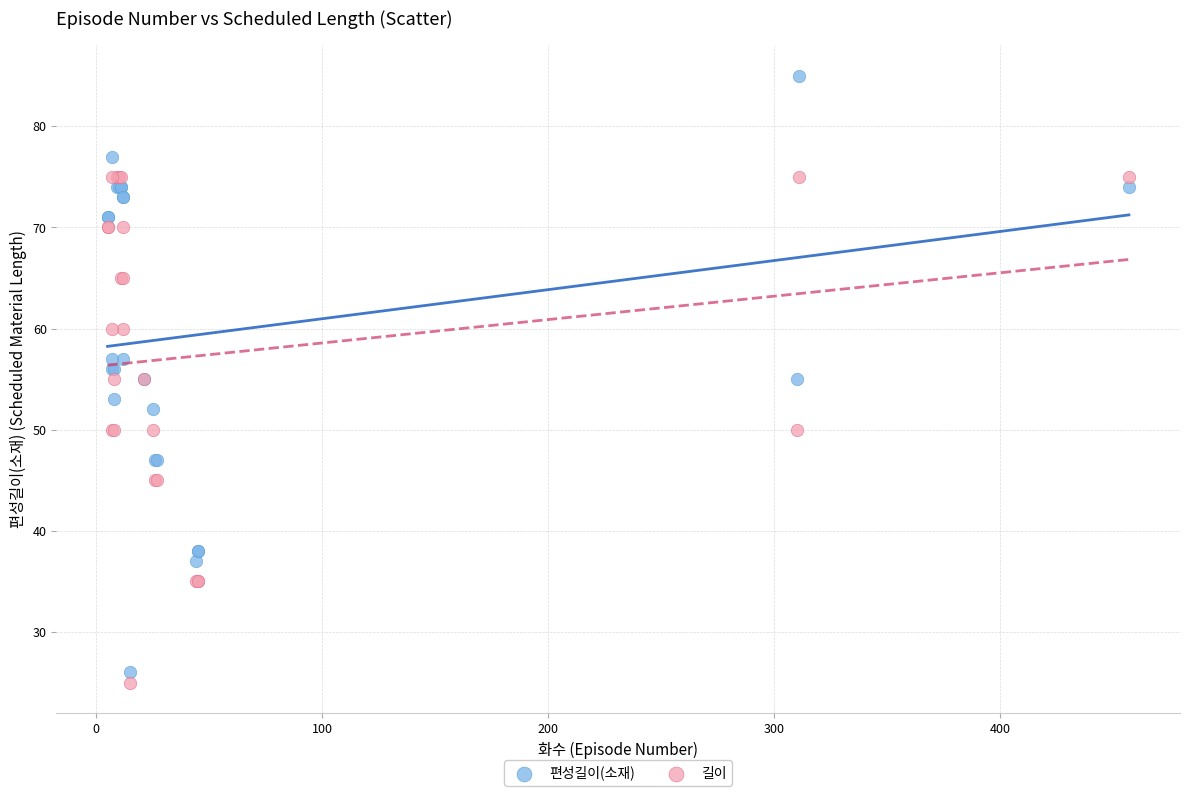

Which series has the widest spread of Y values?

편성길이(소재)